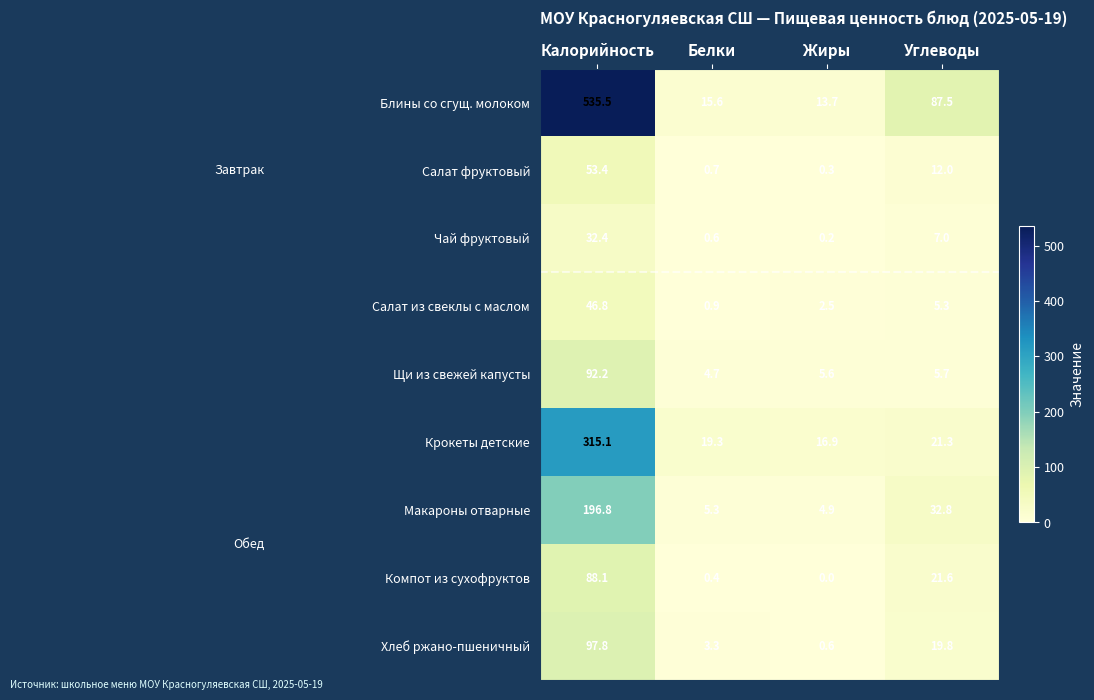

Rank the series at Жиры from lowest to highest value.

Компот из сухофруктов, Чай фруктовый, Салат фруктовый, Хлеб ржано-пшеничный, Салат из свеклы с маслом, Макароны отварные, Щи из свежей капусты, Блины со сгущ. молоком, Крокеты детские